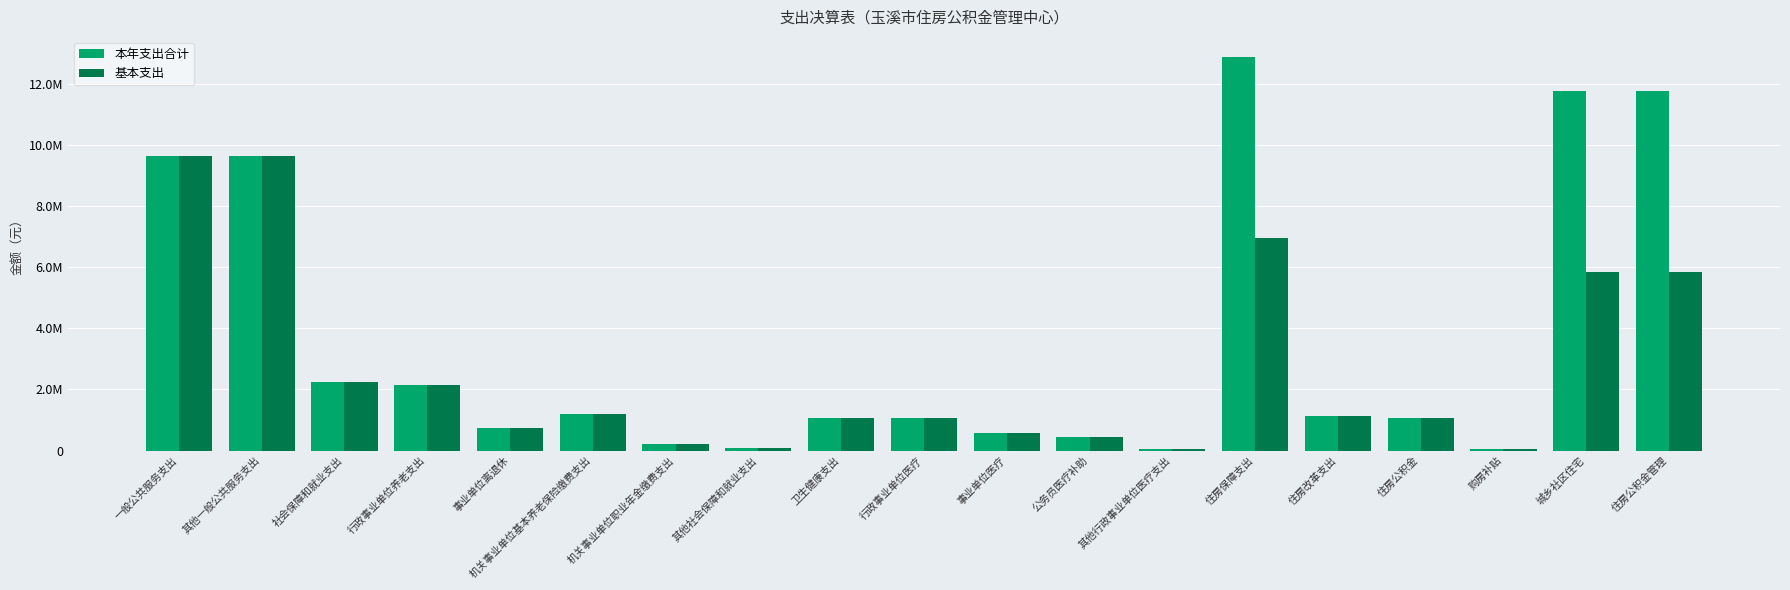

What is the difference between the second highest and minimum values in the 本年支出合计 series?

11732083.2